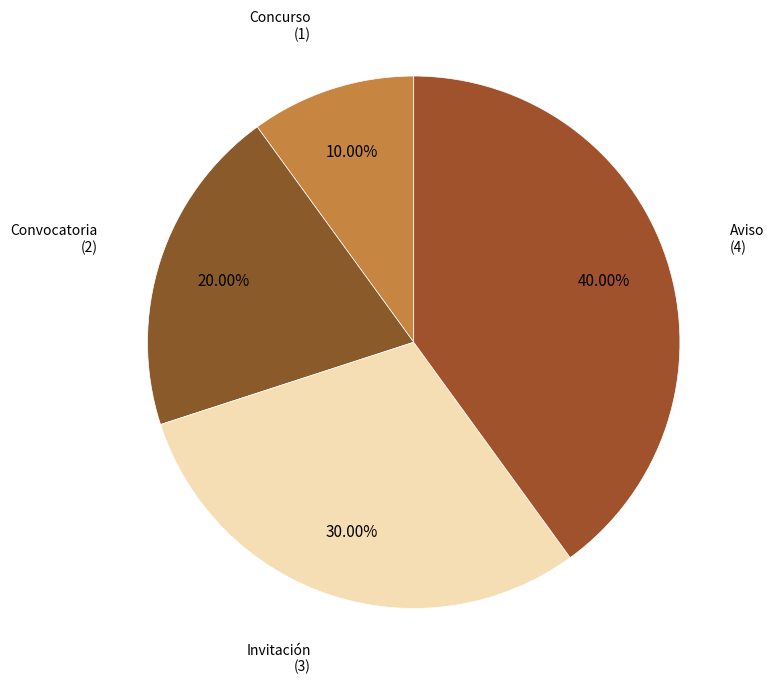

What is the largest slice in the pie chart?

Aviso